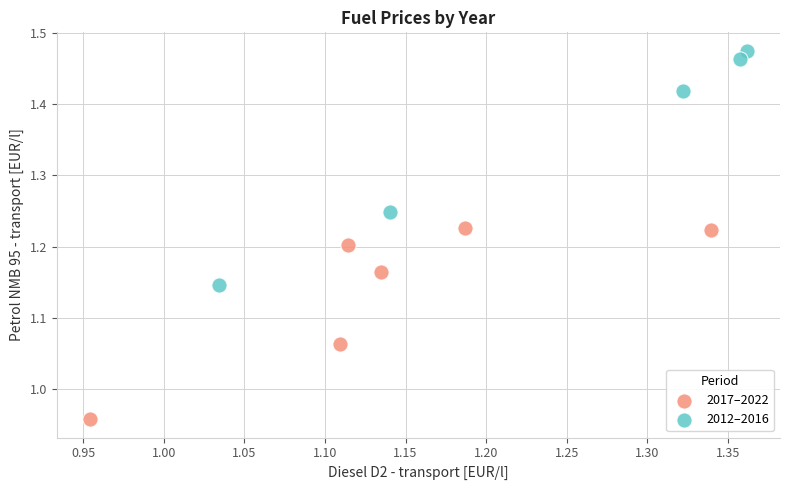

Which series has the widest spread of Y values?

2012–2016